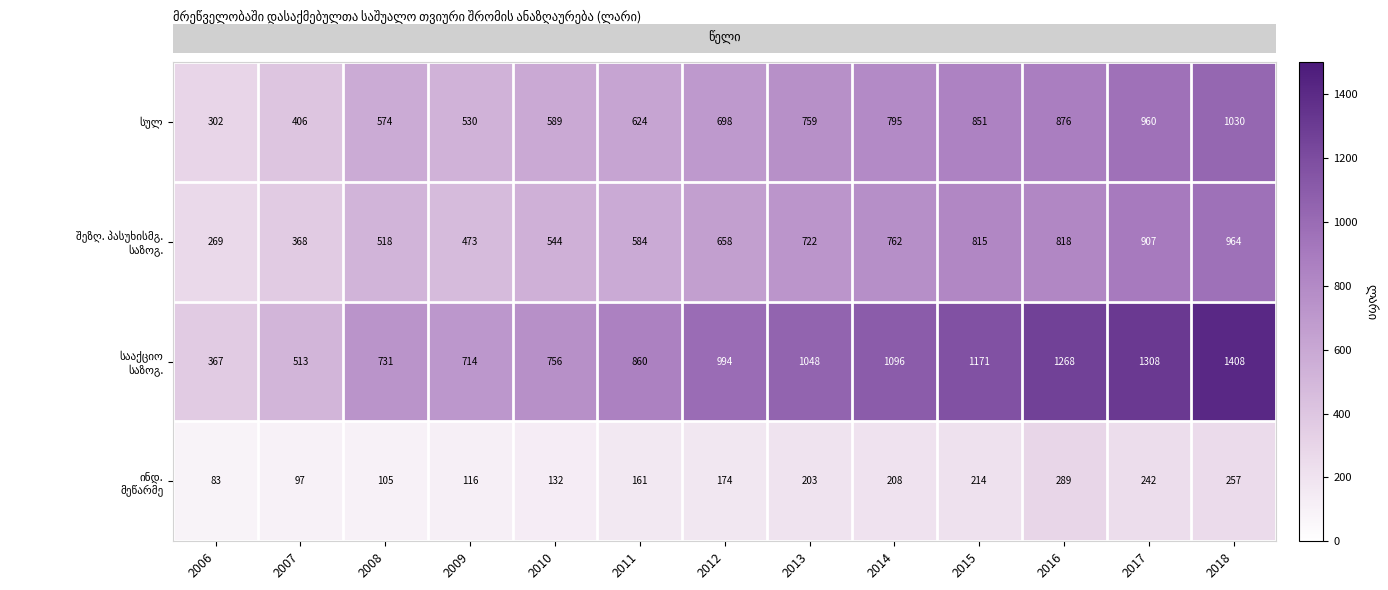

At how many categories does at least one series exceed 561?

11